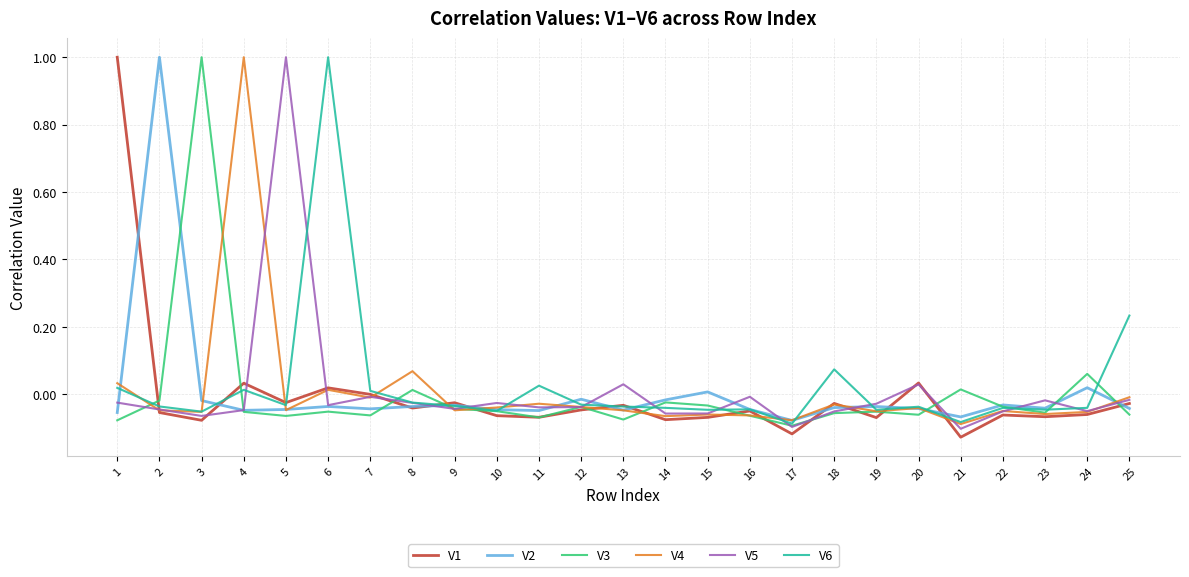

What is the maximum value shown in the chart?

1.0